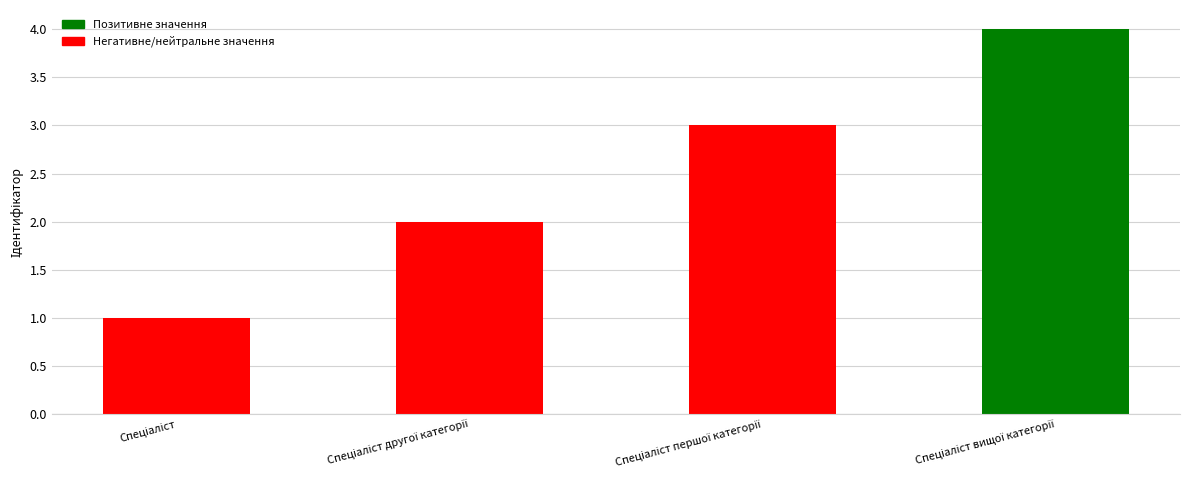

What is the greatest value displayed?

4